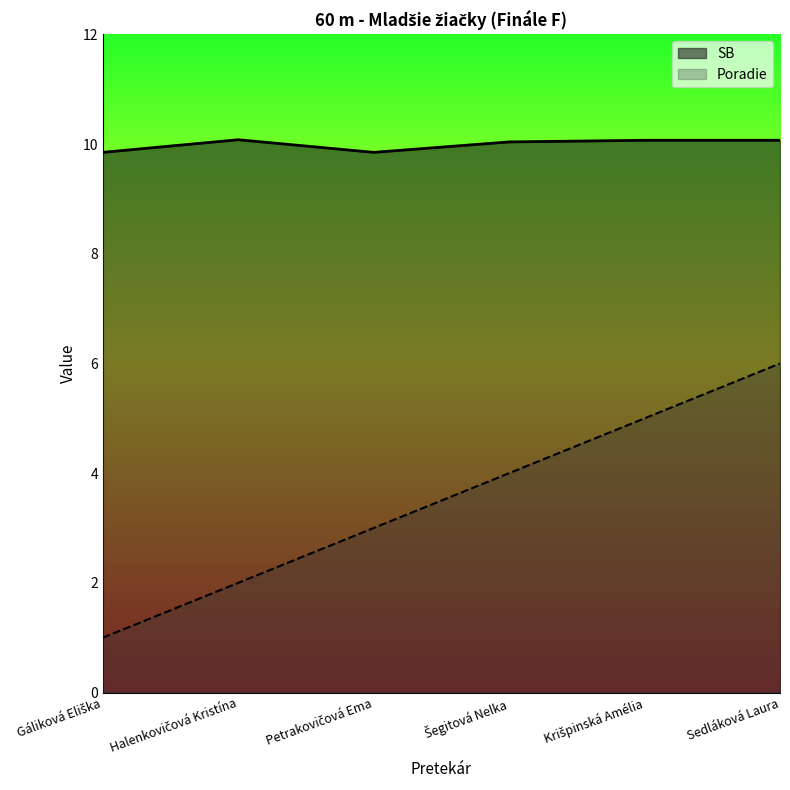

The Poradie series shows 1.4 at Halenkovičová Kristína. True or false?

False